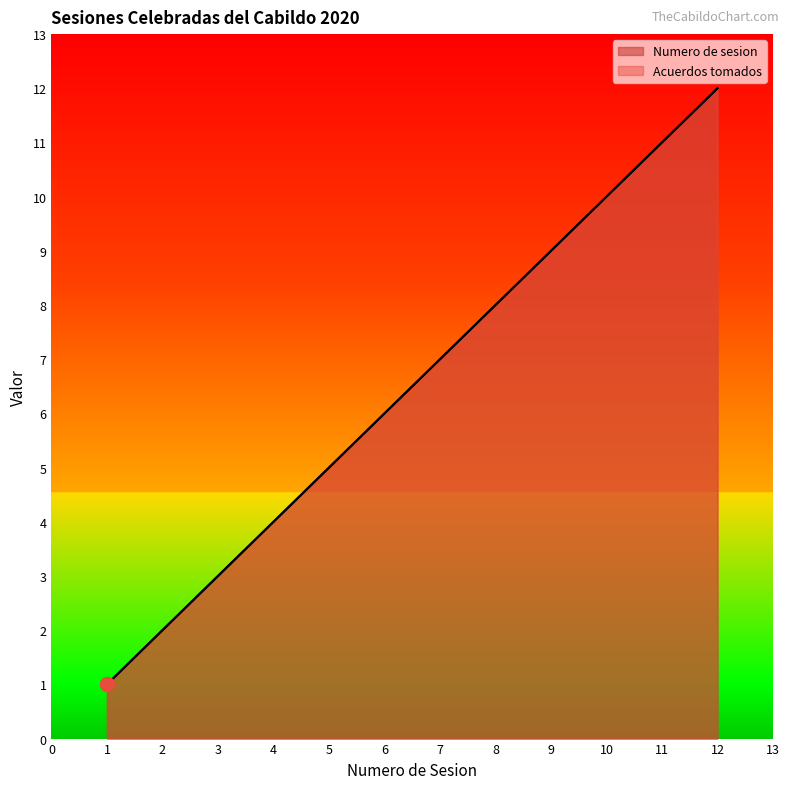

True or false: Acuerdos tomados and Numero de sesion intersect in this chart.

False